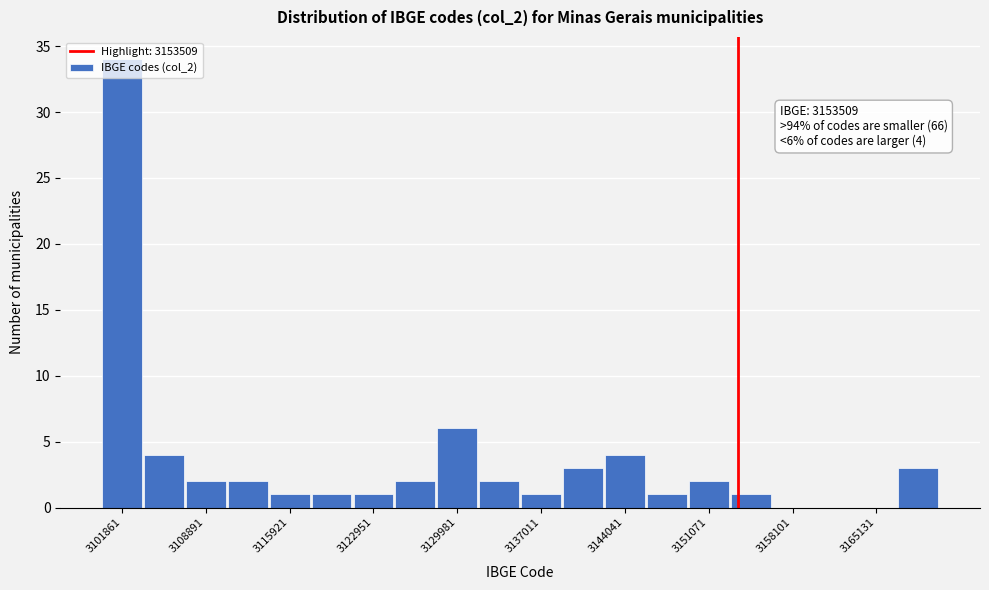

Read against the x-axis, roughly where is the centre of the tallest bar?

3102000